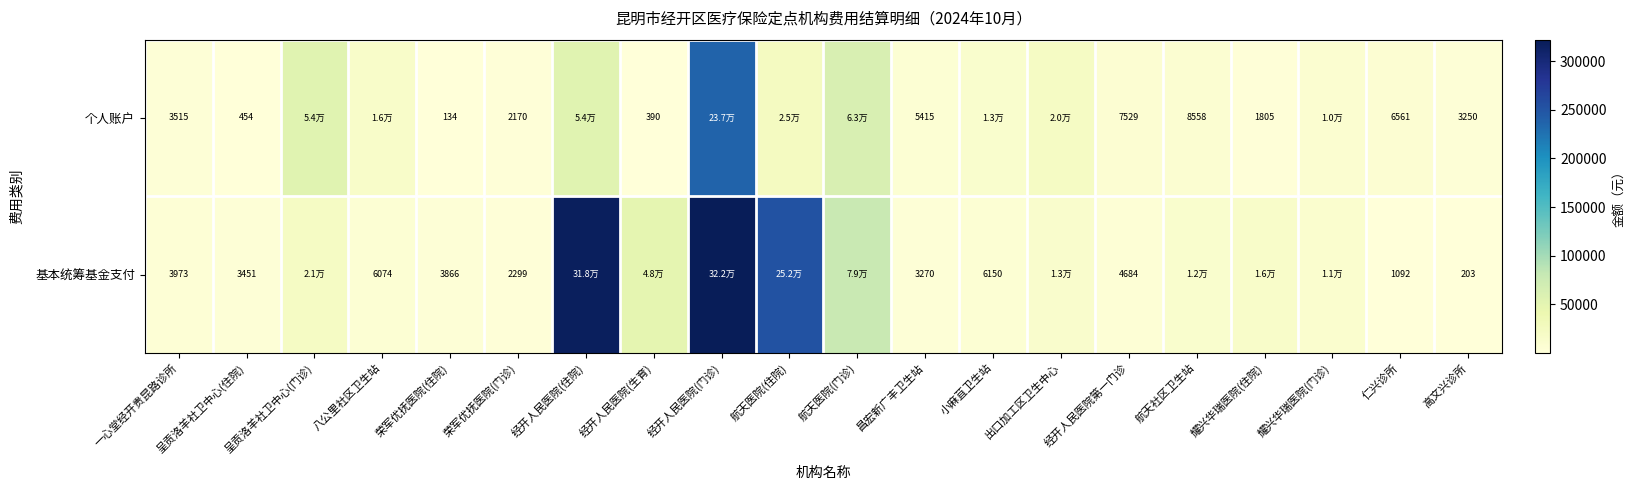

What is the sum of all 基本统筹基金支付 values?

1128099.0